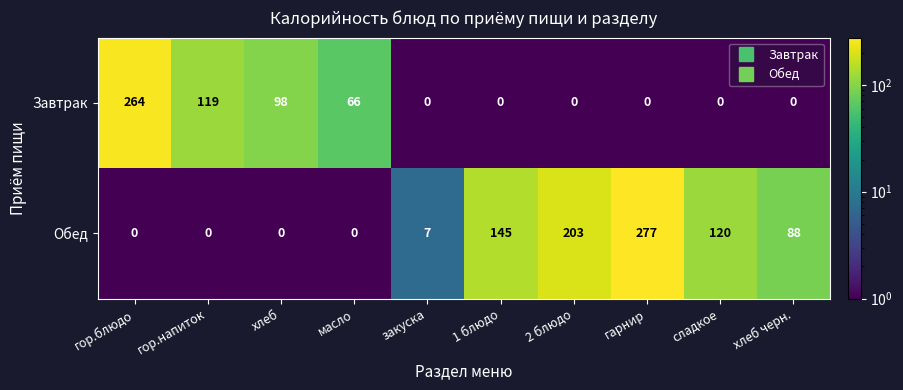

Reading left to right, list all the values displayed in this chart.

Завтрак: 264	119	98	66	0	0	0	0	0	0
Обед: 0	0	0	0	7	145	203	277	120	88